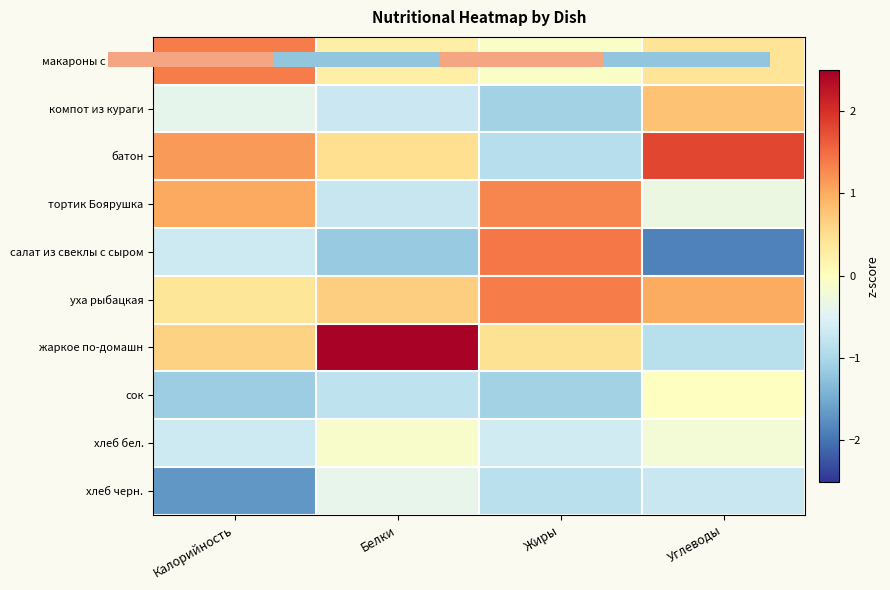

Which series changed the most between Жиры and Углеводы?

салат из свеклы с сыром